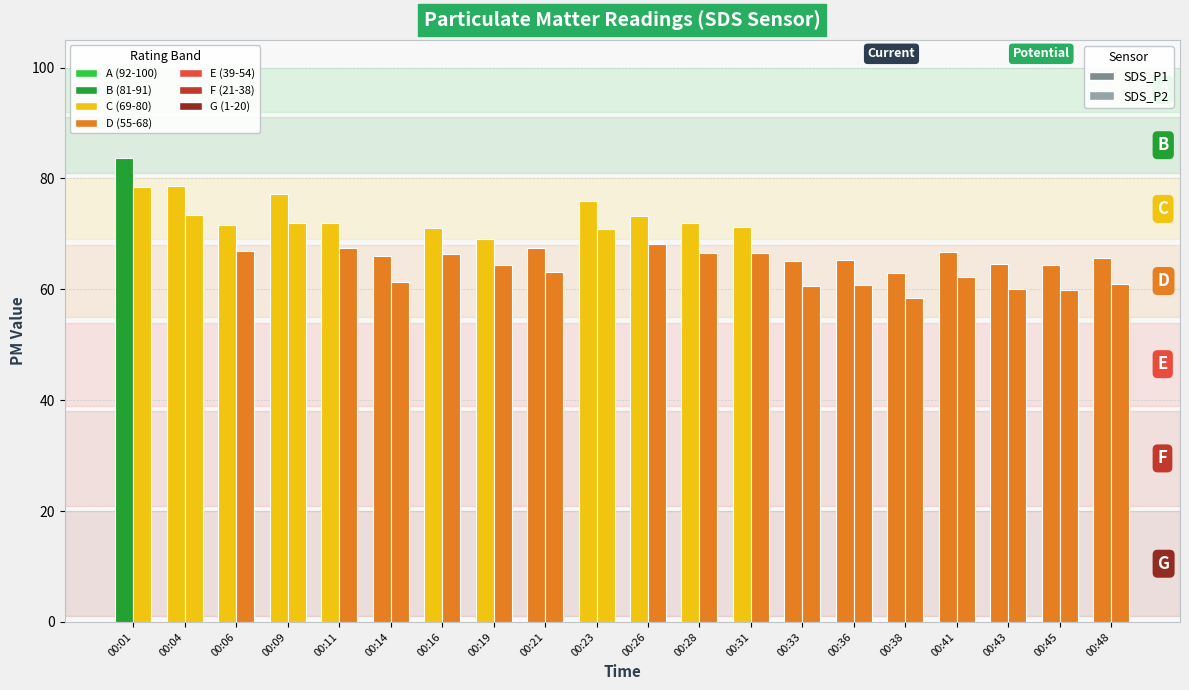

How many data points in SDS_P2 are less than 66?

10